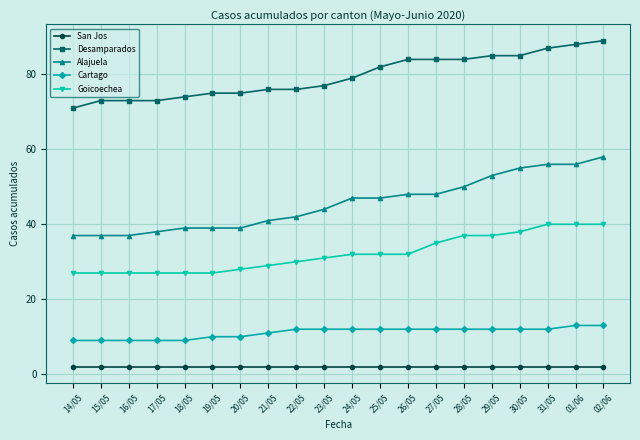

Which series has the largest total across all categories?

Desamparados